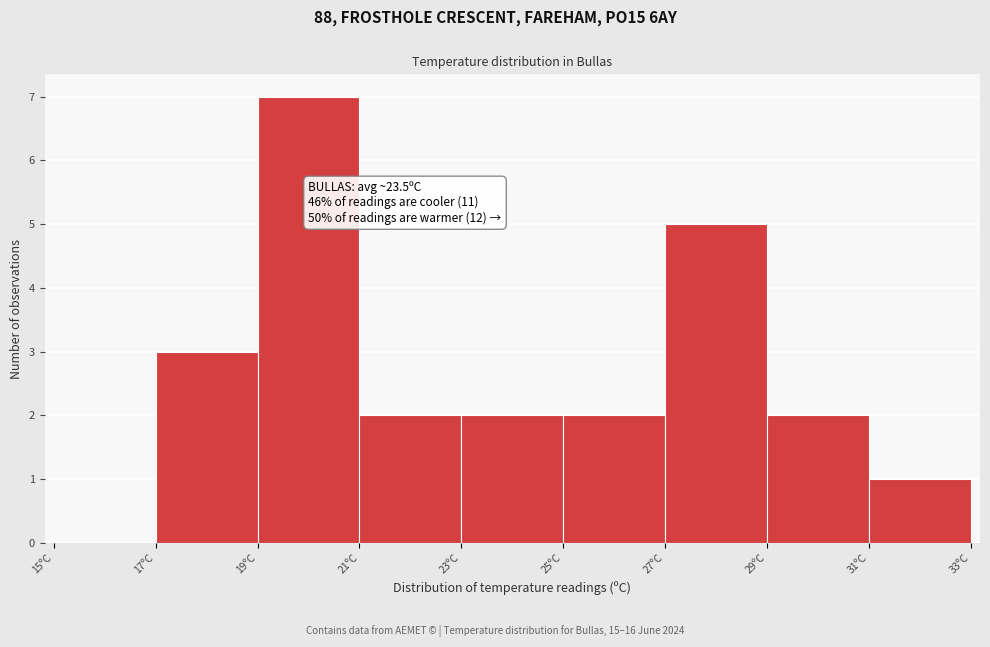

Which range on the x-axis has the tallest bar?

19 to 21